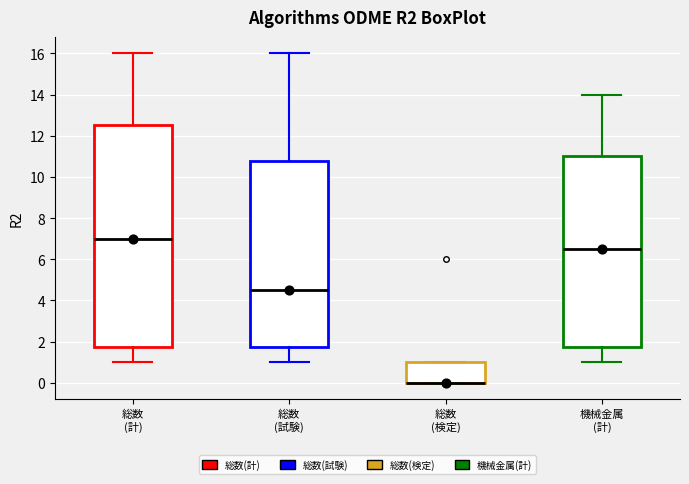

Reading left to right, read every box against the y-axis: the position of its median line, the range the box covers, and the ends of its whiskers. The values are not printed on the chart, so give them approximately, as read against the axis.

総数 (計): median 7.0, box 1.8 to 12.6, whiskers 1.0 to 16.0
総数 (試験): median 4.6, box 1.8 to 10.8, whiskers 1.0 to 16.0
総数 (検定): median 0.0 (drawn on the box's lower edge), box 0.0 to 1.0, whiskers 0.0 to 1.0
機械金属 (計): median 6.6, box 1.8 to 11.0, whiskers 1.0 to 14.0